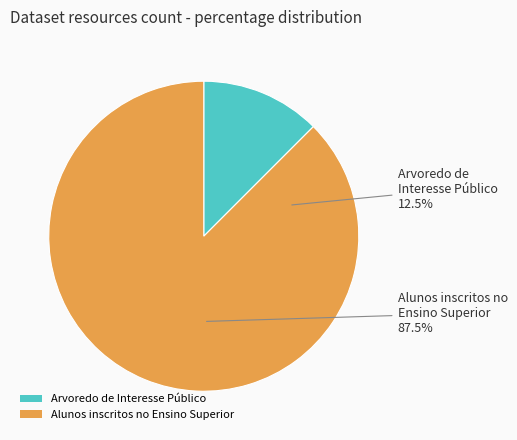

How much of the chart is everything except Arvoredo de Interesse Público?

87.5%